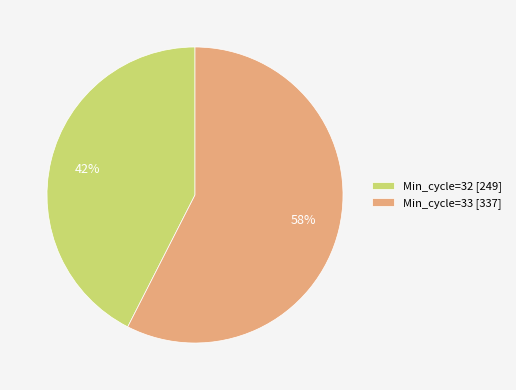

Rank the categories by value from lowest to highest.

Min_cycle=32 [249], Min_cycle=33 [337]